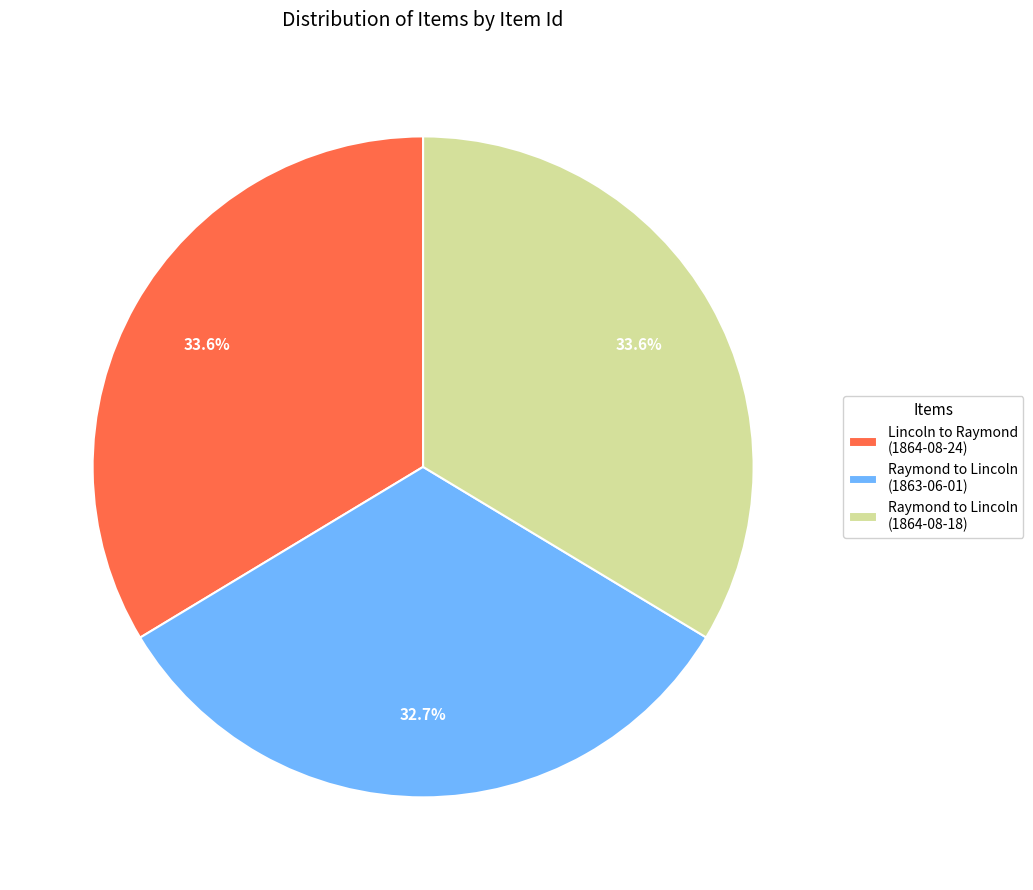

How many segments does this pie chart have?

3